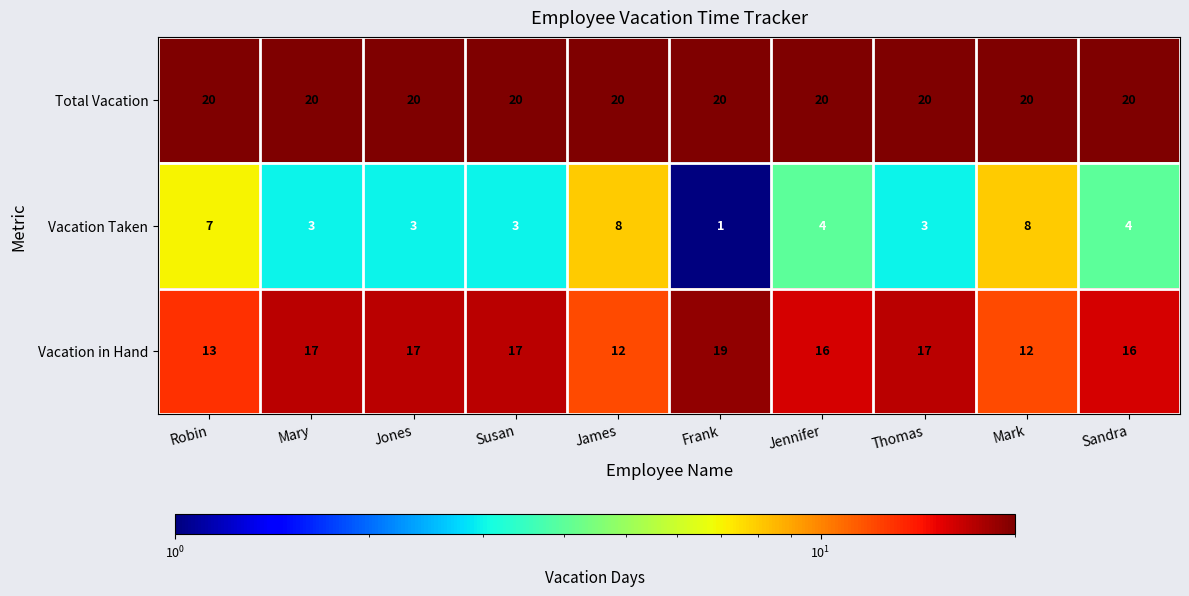

List the series in order of their overall mean, highest first.

Total Vacation, Vacation in Hand, Vacation Taken